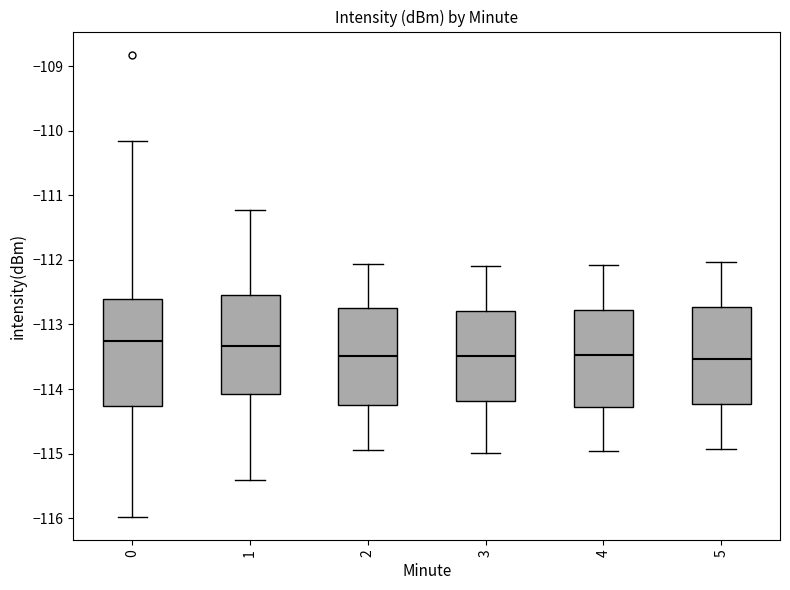

Reading left to right, transcribe this box plot: for each box, give where its median line is, the range the box spans, and where its two whiskers end, as read against the y-axis. The values are not printed on the chart, so give them approximately, as read against the axis.

0: median -113.3, box -114.3 to -112.6, whiskers -116.0 to -110.2
1: median -113.3, box -114.1 to -112.5, whiskers -115.4 to -111.2
2: median -113.5, box -114.3 to -112.8, whiskers -114.9 to -112.1
3: median -113.5, box -114.2 to -112.8, whiskers -115.0 to -112.1
4: median -113.5, box -114.3 to -112.8, whiskers -115.0 to -112.1
5: median -113.5, box -114.2 to -112.7, whiskers -114.9 to -112.0